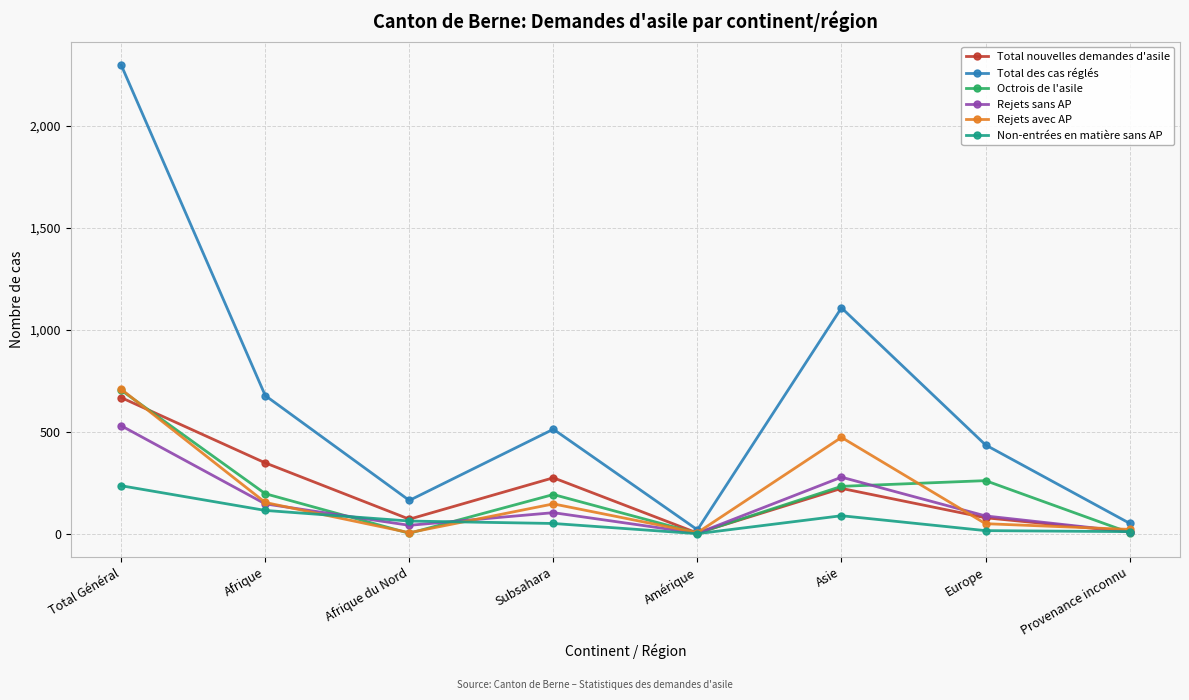

At which category does Rejets avec AP reach its first local peak?

Subsahara